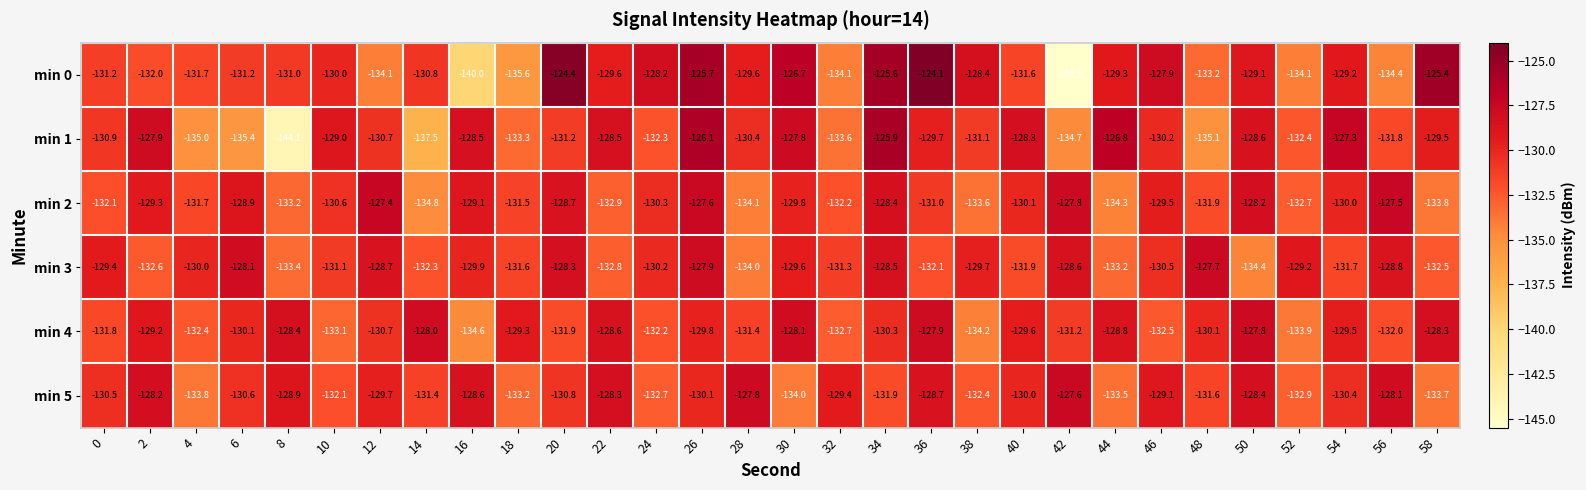

What is the difference between the min 1 values at 28 and 34?

4.5